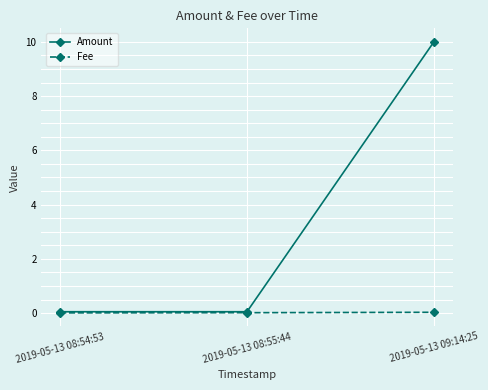

What is the label of the 1st point from the left?

2019-05-13 08:54:53